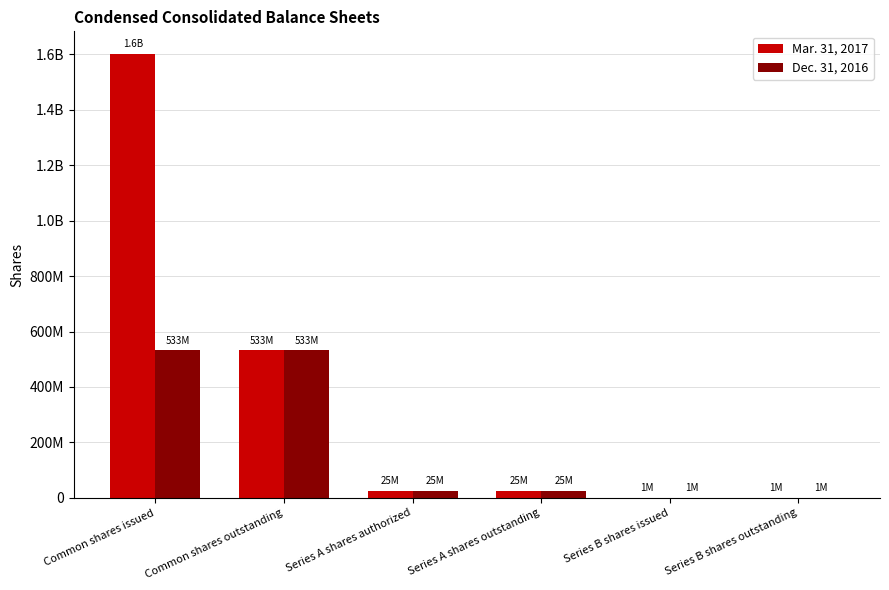

Are the bars horizontal?

No